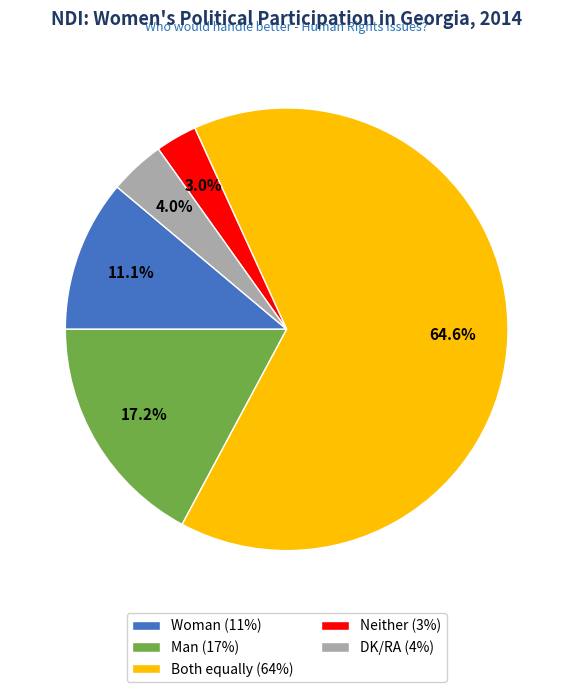

Count the number of slices in the pie.

5